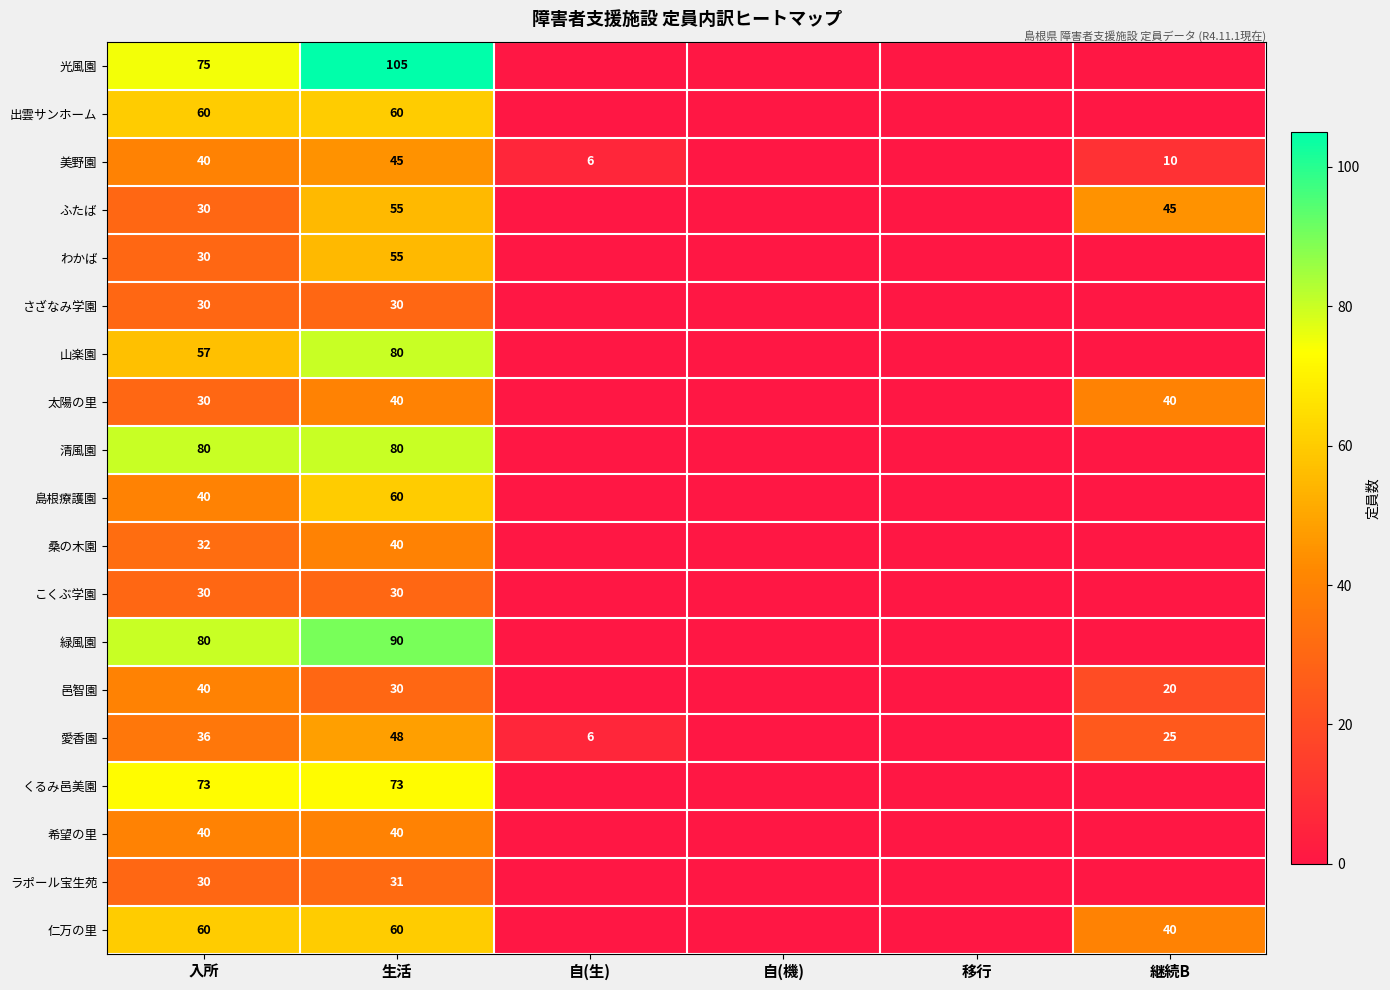

Is it true that ふたば equals 16 at 継続B?

False